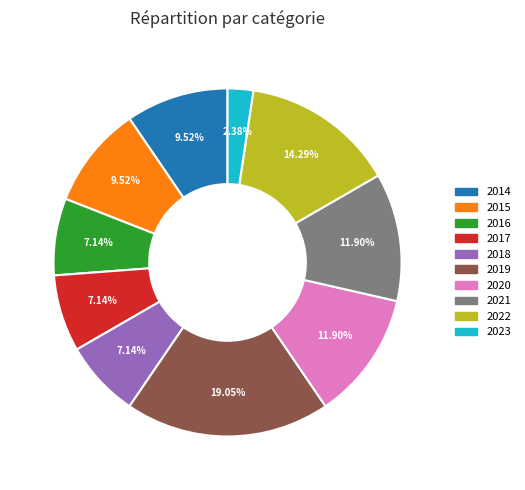

Does 2014 account for over 50% of the chart?

No